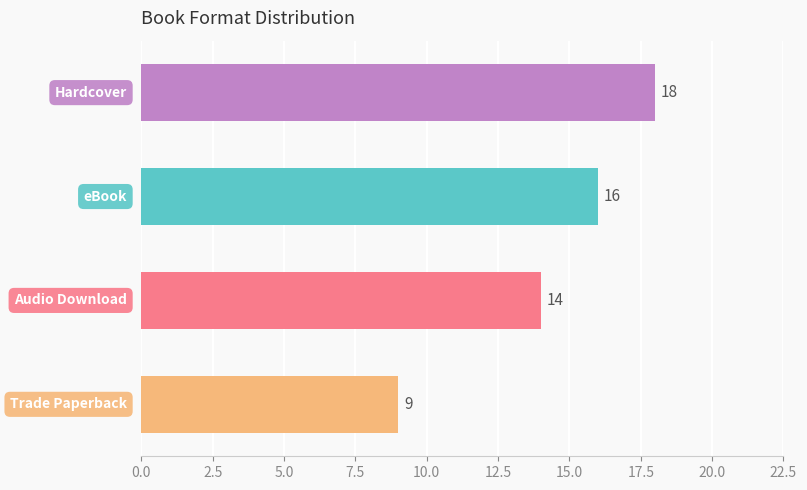

What is the difference between the second highest and second lowest values?

2